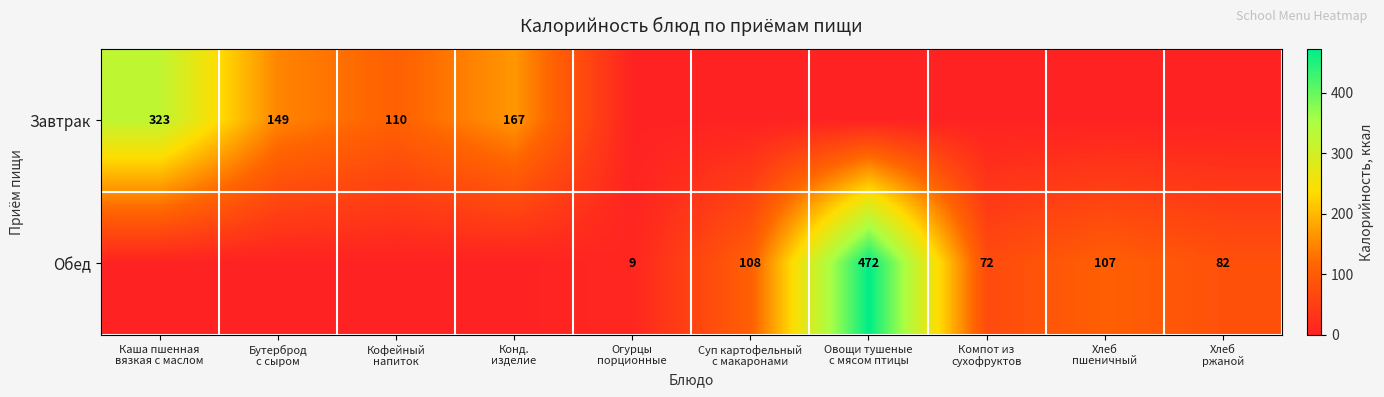

How many data points does each series have?

10